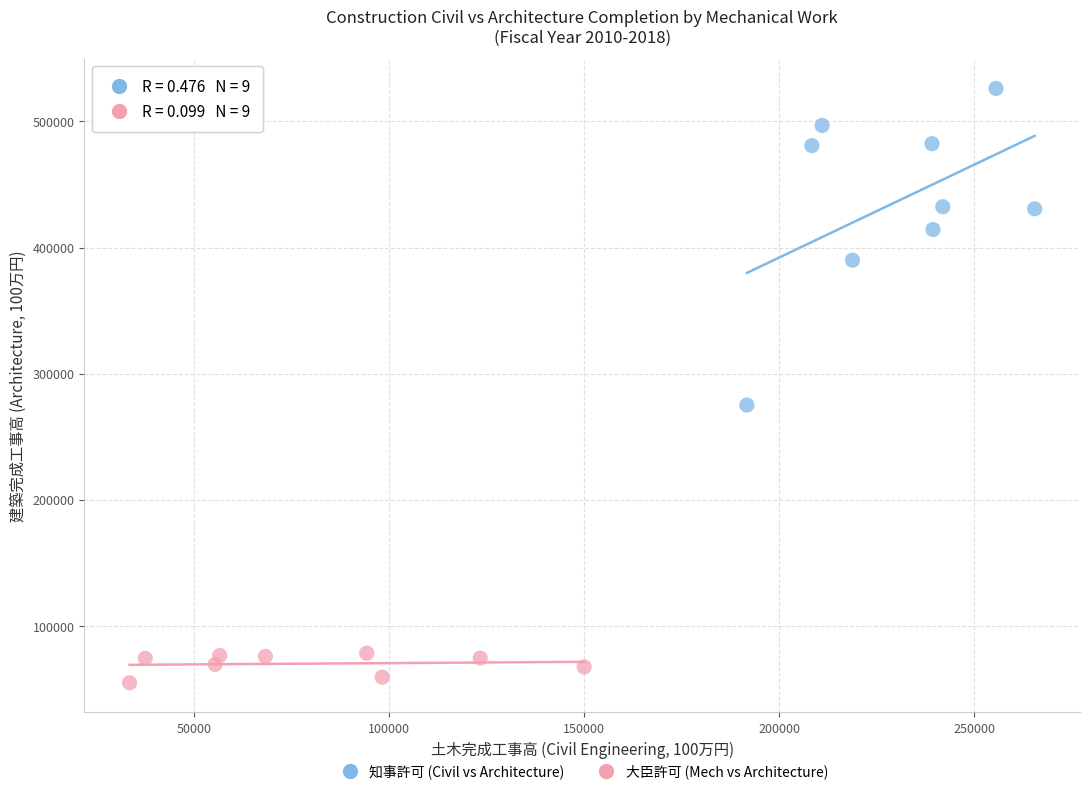

Which series contains the highest Y value?

知事許可 (Civil vs Architecture)